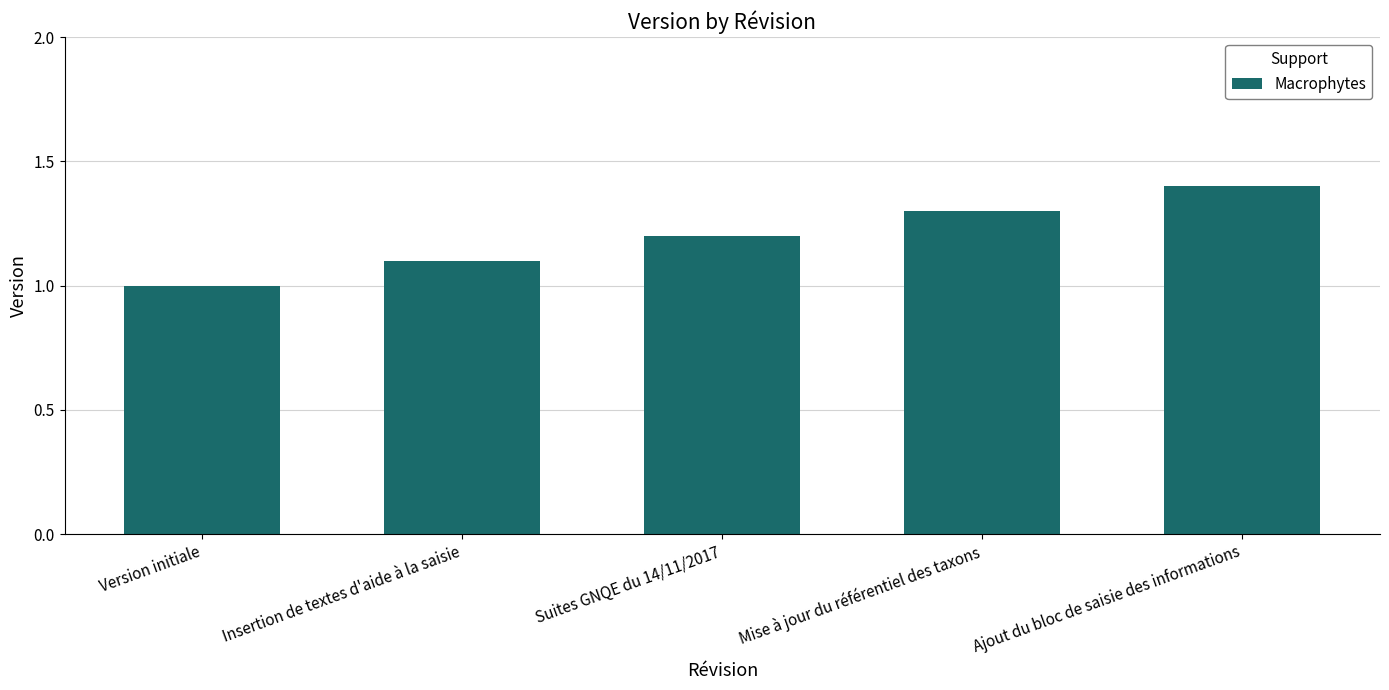

Are the bars grouped side by side (vs. stacked)?

No